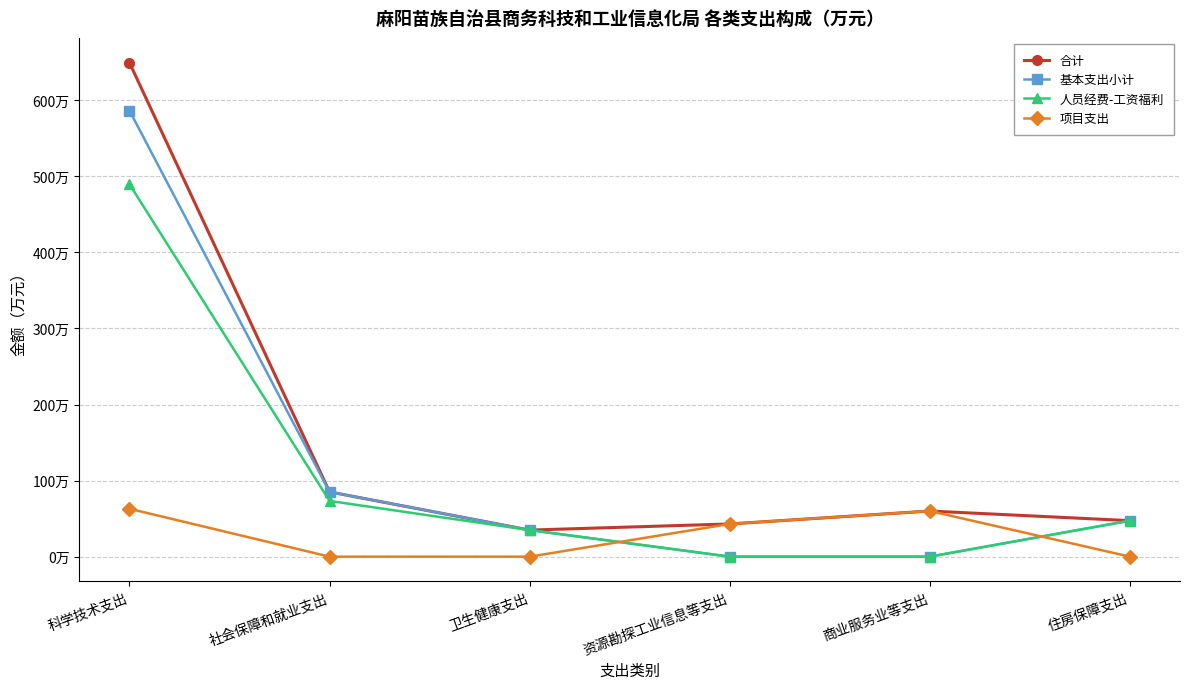

Where is 基本支出小计 nearest to the value 293?

社会保障和就业支出